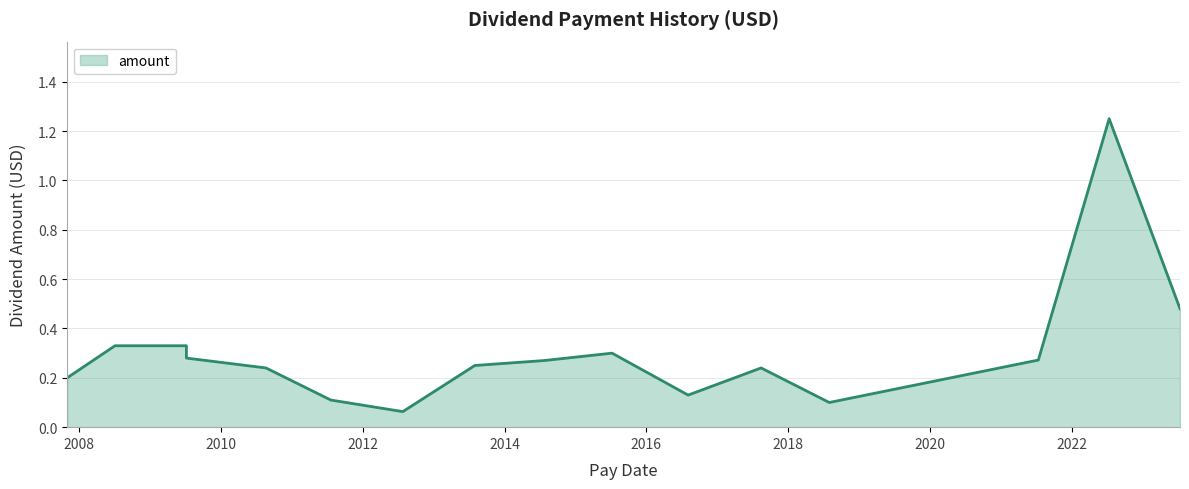

What is the maximum value shown in the chart?

1.2